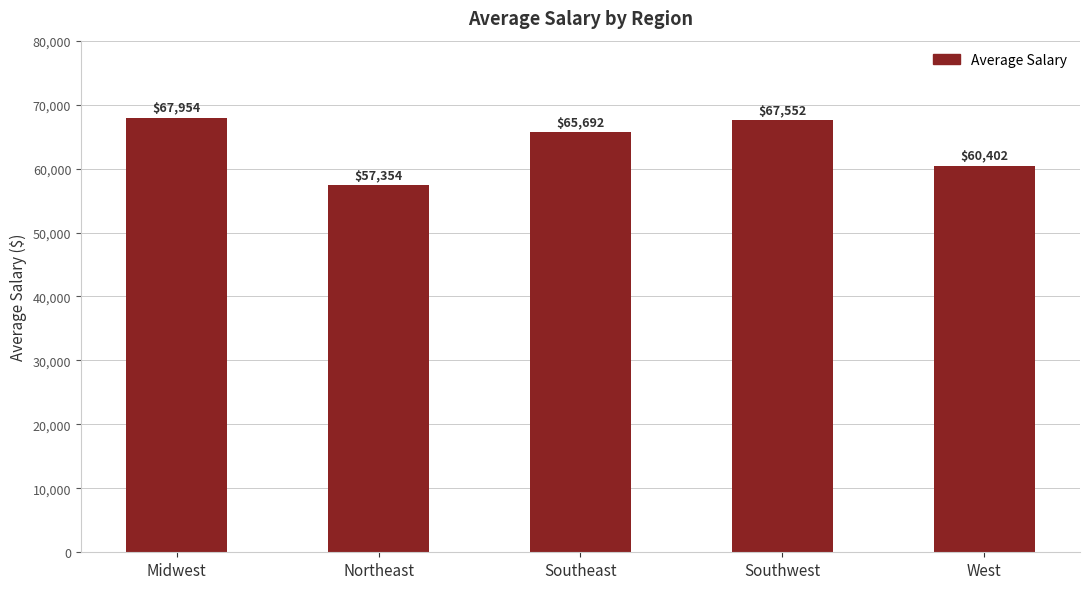

What position from the left is Midwest?

1